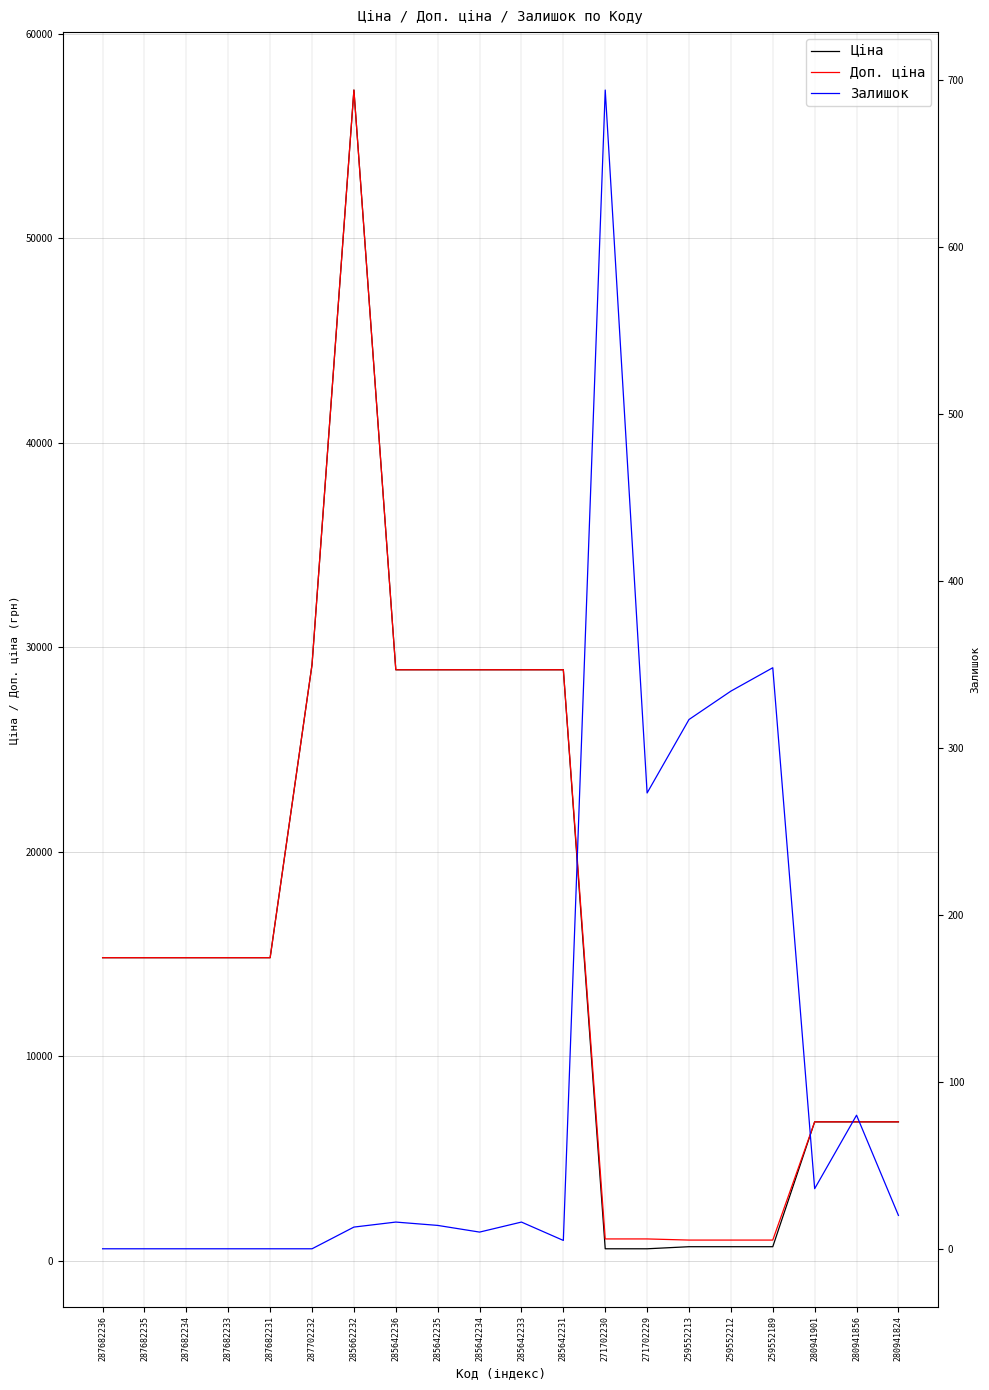

What are all the series names shown in the legend?

Ціна, Доп. ціна, Залишок